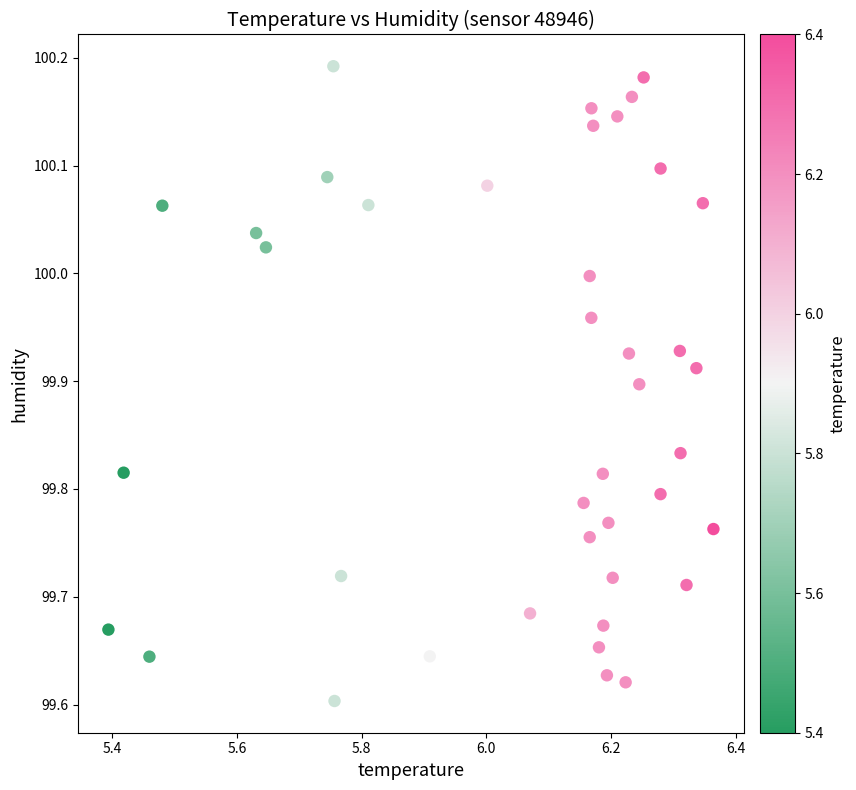

What is the range of Y values (max minus min)?

0.6